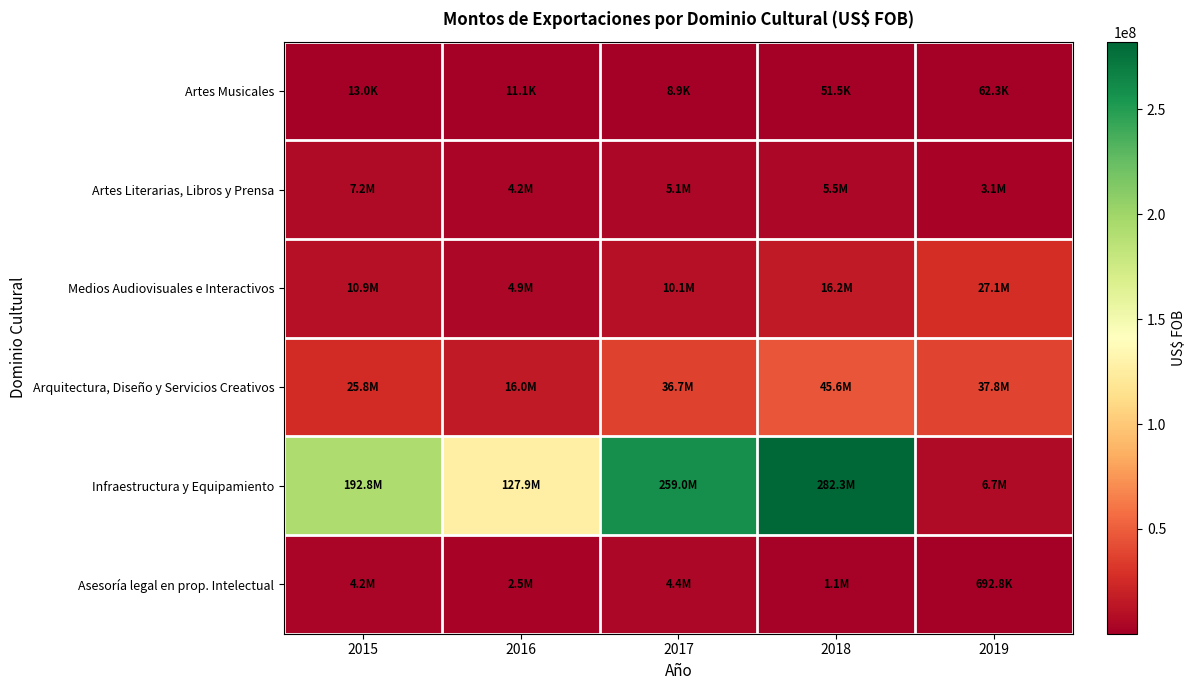

How many series are shown in this chart?

6